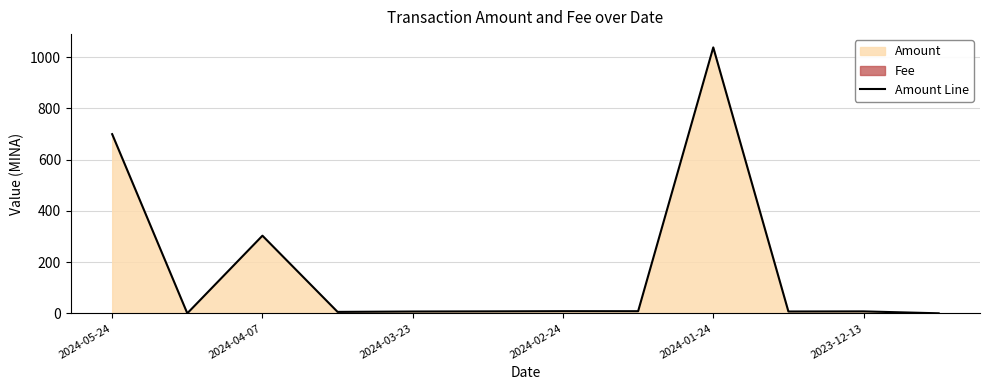

How many data points are above 7?

9